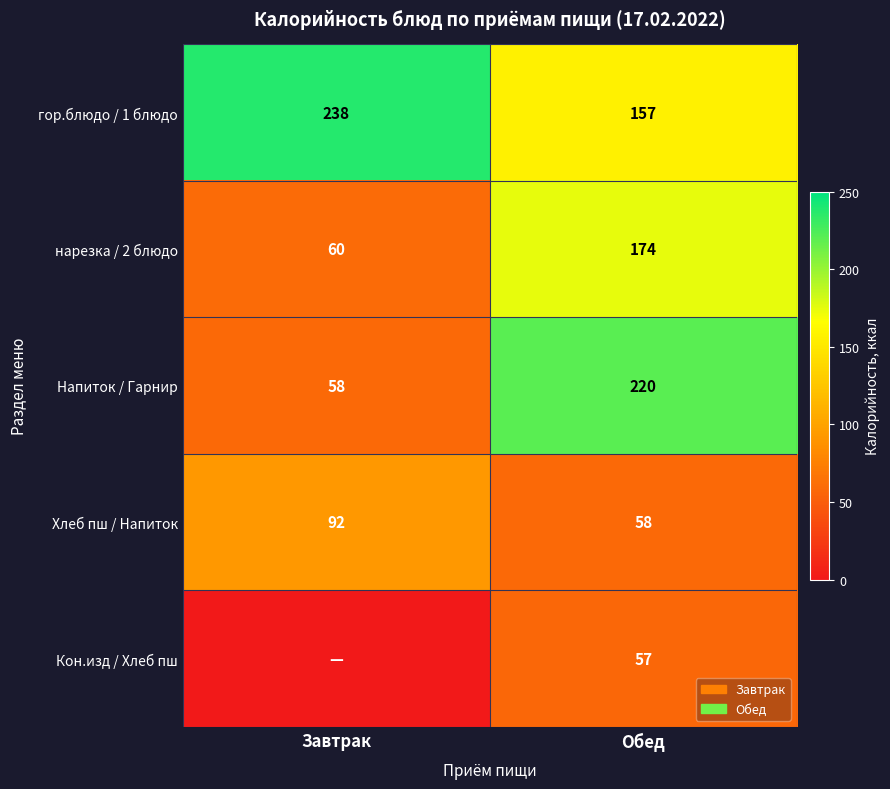

The value of Хлеб пш / Напиток at Завтрак is 56.4. True or false?

False